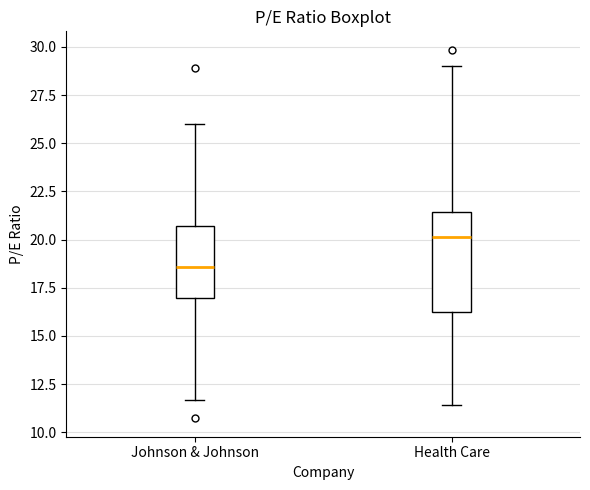

Which box has the lowest median line?

Johnson & Johnson